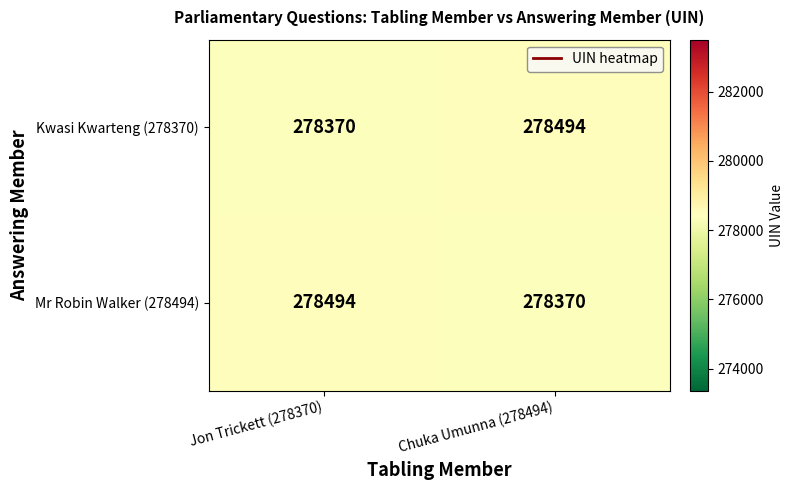

Reading right to left, list all the values displayed in this chart.

Kwasi Kwarteng (278370): 278494	278370
Mr Robin Walker (278494): 278370	278494